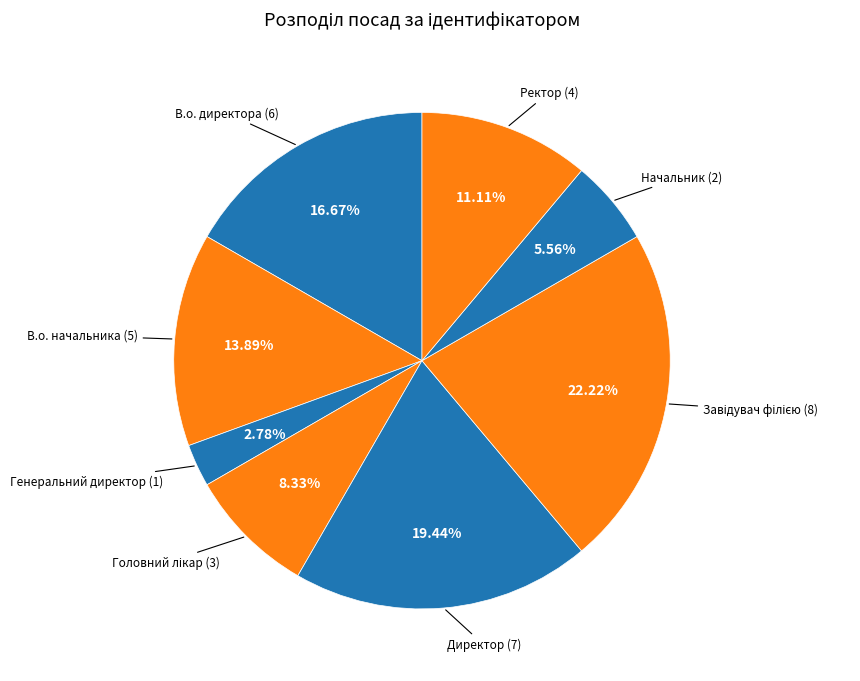

Does Ректор account for over 50% of the chart?

No